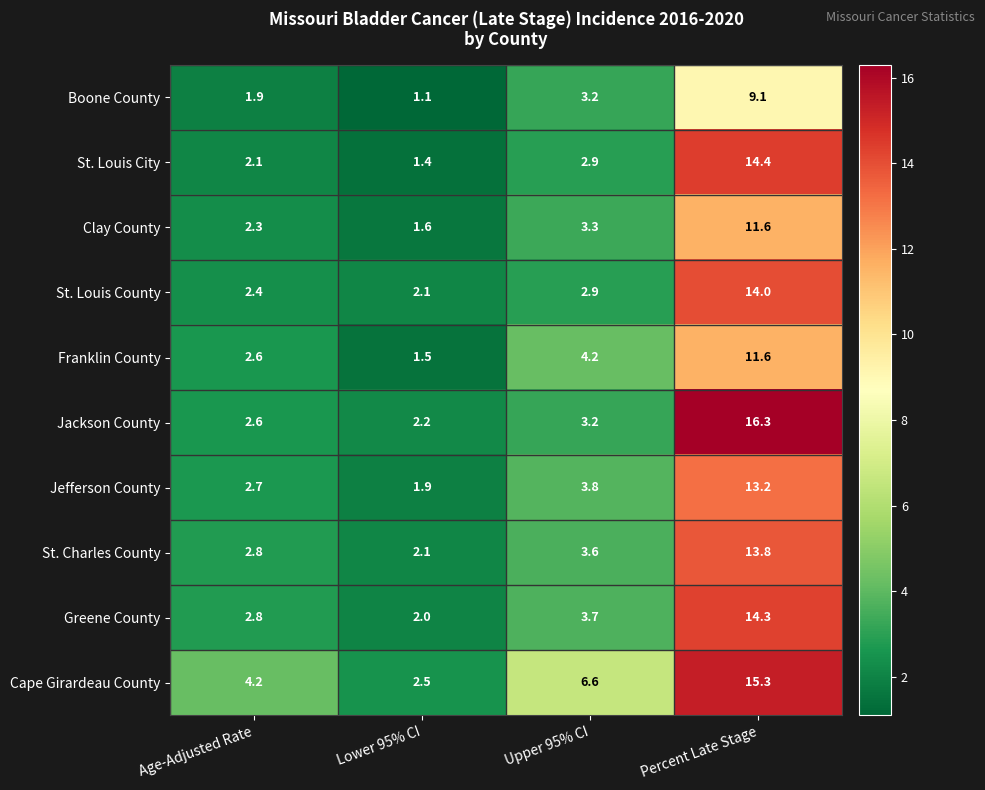

What is the difference between the Franklin County values at Lower 95% CI and Percent Late Stage?

10.1